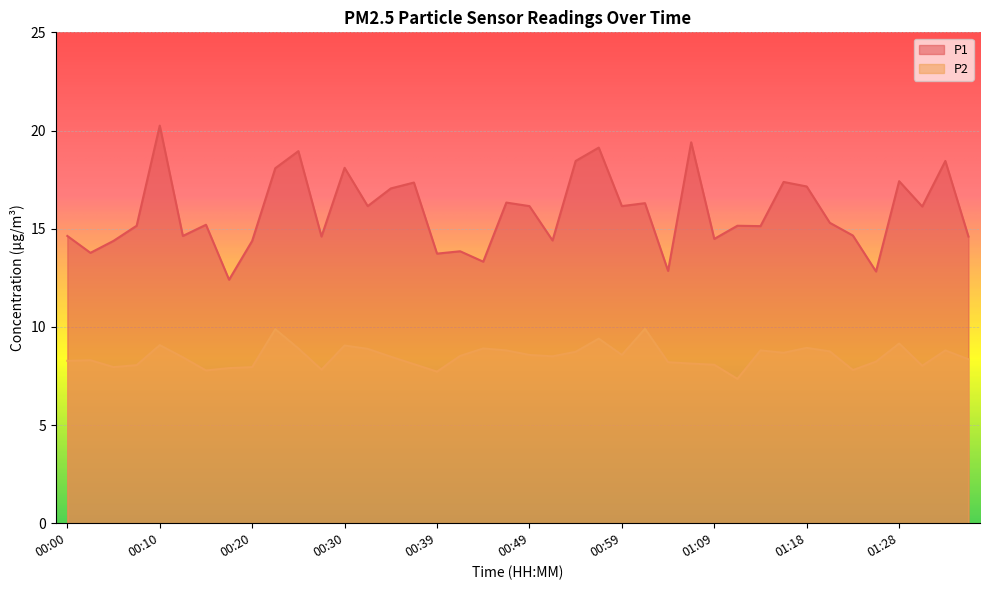

True or false: P1 and P2 intersect in this chart.

False